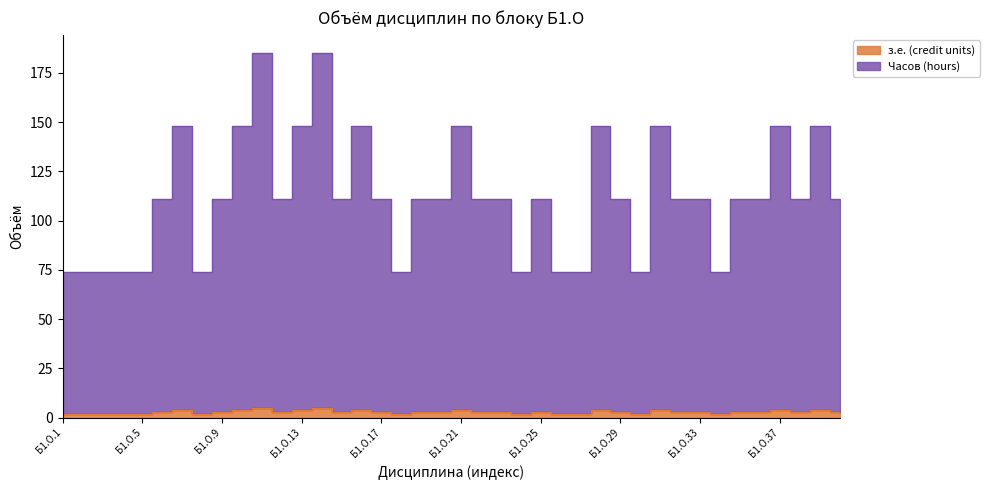

What is the value of the Часов (hours) point at the 23rd from the left?

111